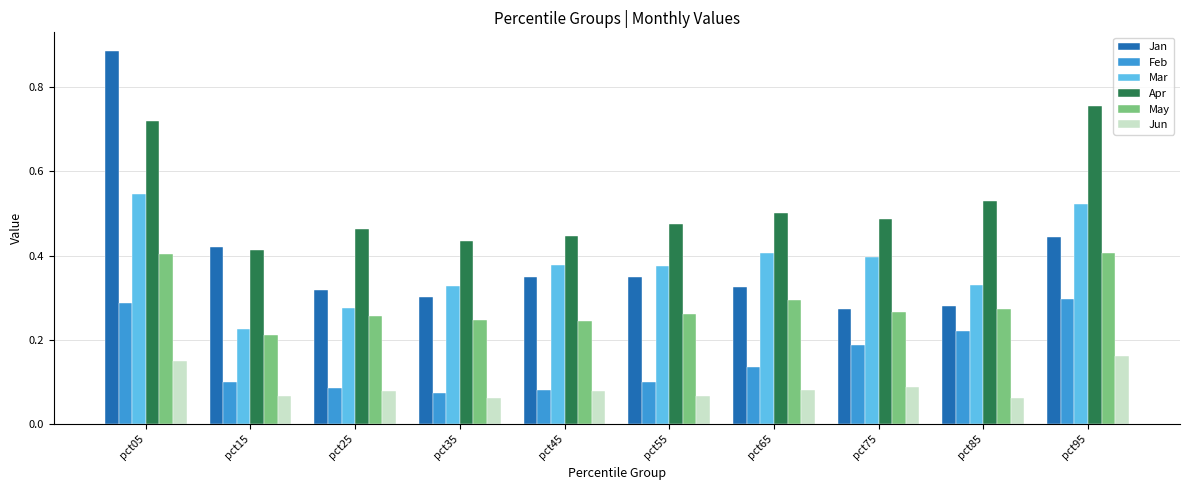

What is the difference between the maximum and minimum values in the Jan series?

0.6